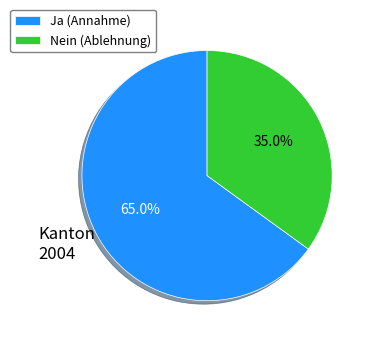

Rank the categories by value from highest to lowest.

Ja, Nein